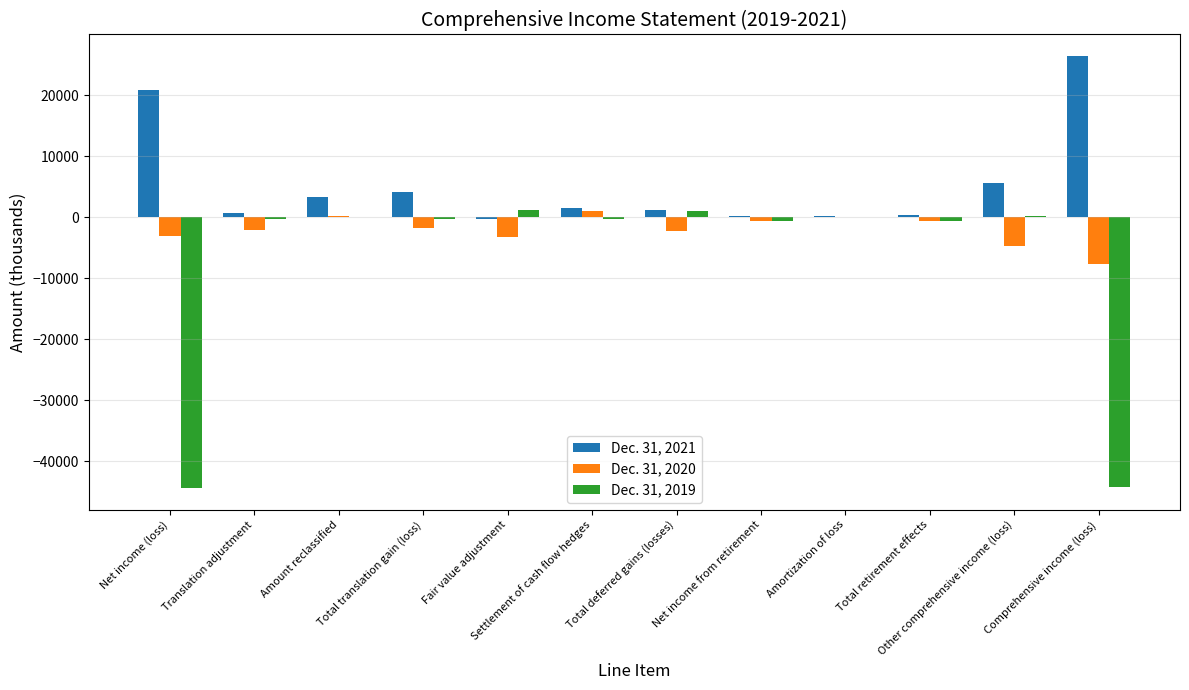

What is the maximum value shown in the chart?

26424